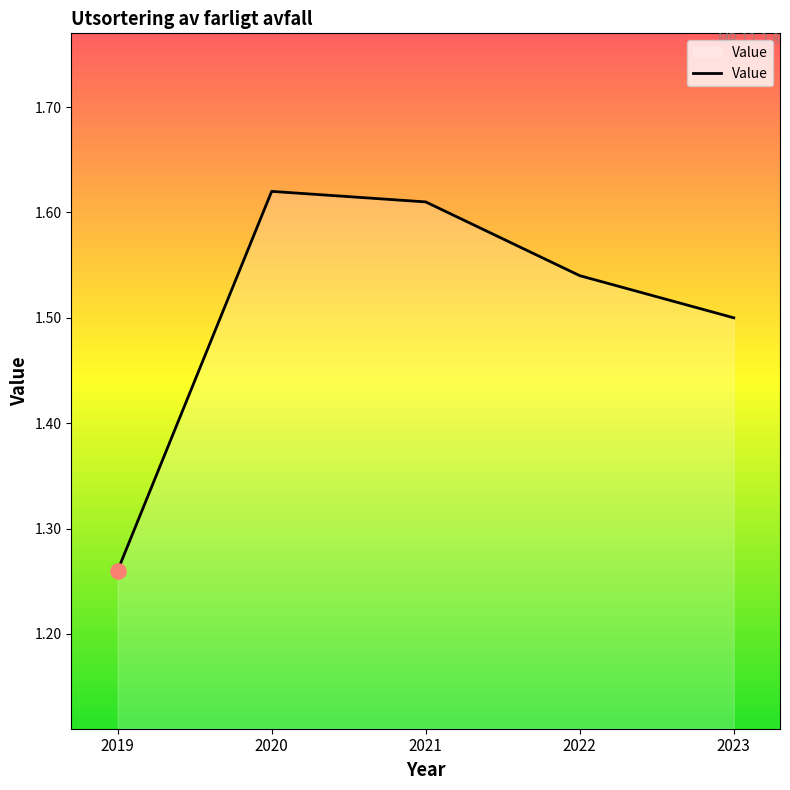

Between 2022 and 2020, which is larger?

2020